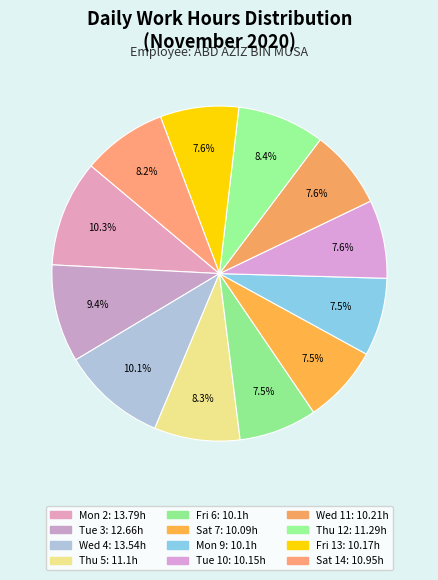

How many segments does this pie chart have?

12